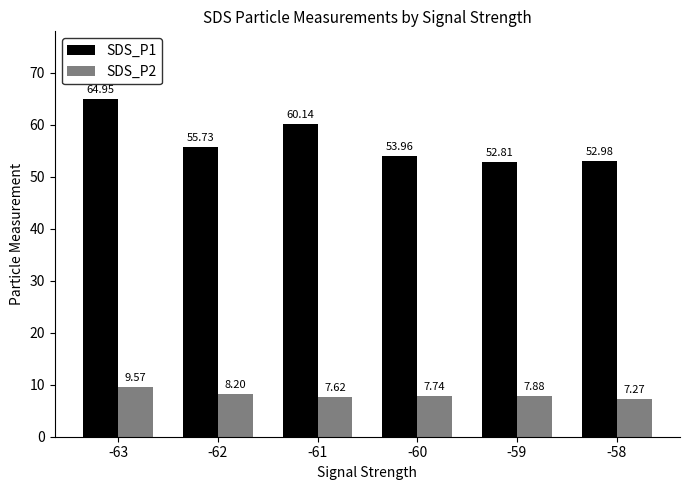

At -59, list the series in order from smallest to largest.

SDS_P2, SDS_P1